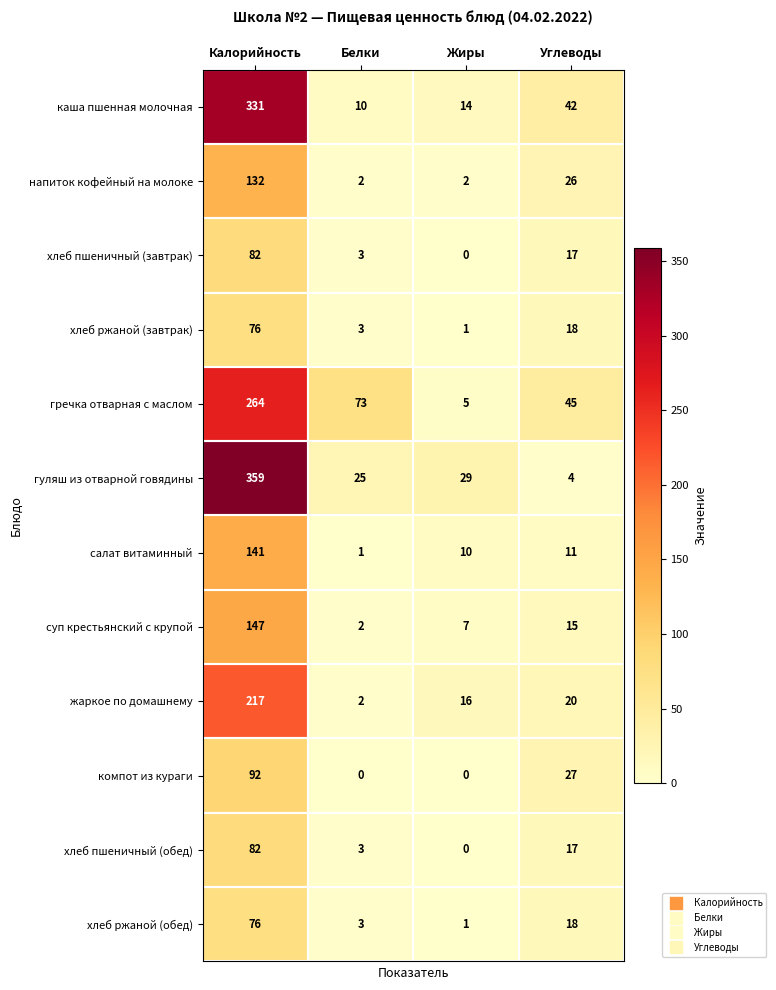

What is the difference between the maximum and minimum values in the суп крестьянский с крупой series?

145